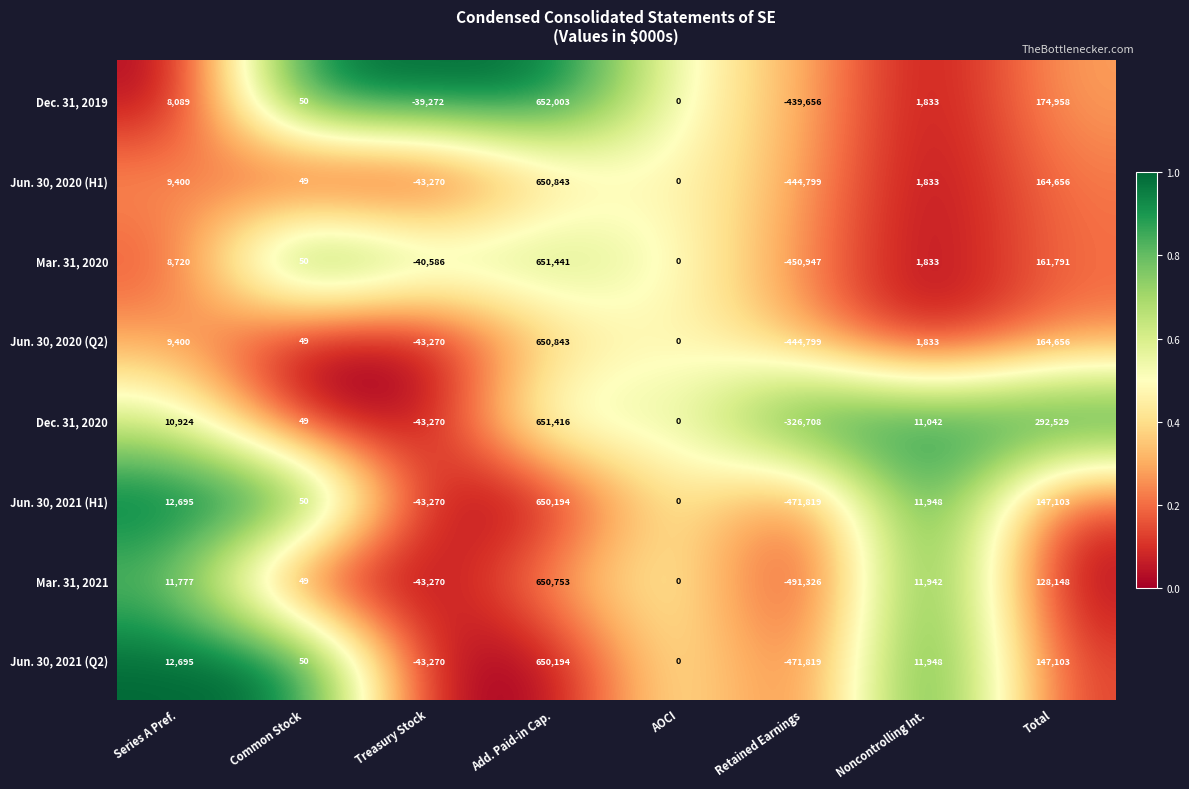

What is the average value of the Jun. 30, 2021 (H1) series?

38363